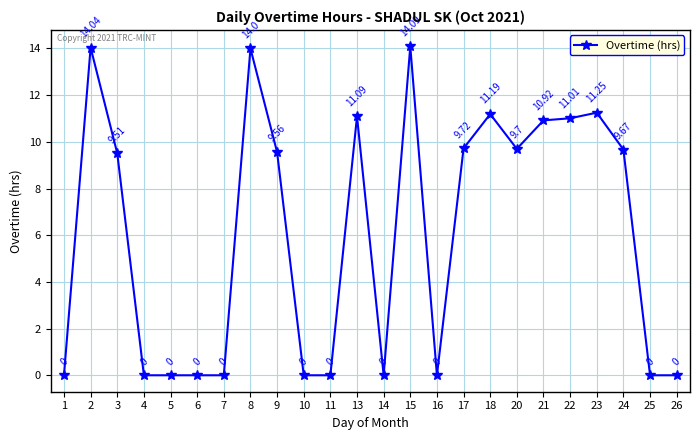

Which has a higher value, 2 or 15?

15